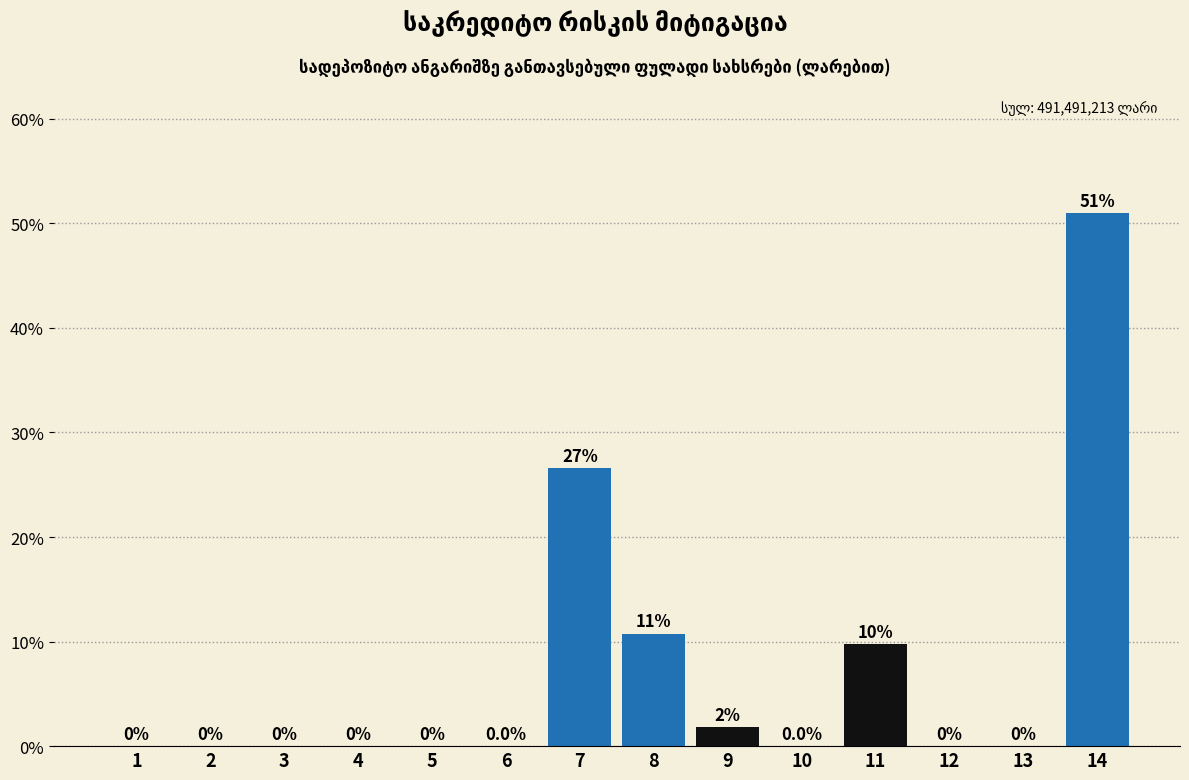

What is the maximum value shown in the chart?

51.0